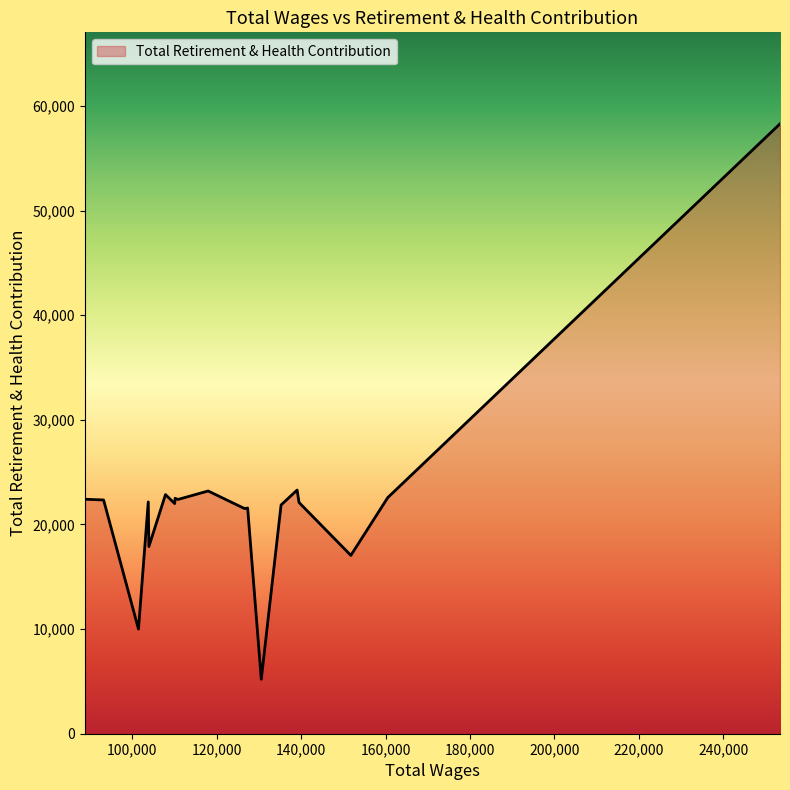

What is the difference between the maximum and minimum values?

53092